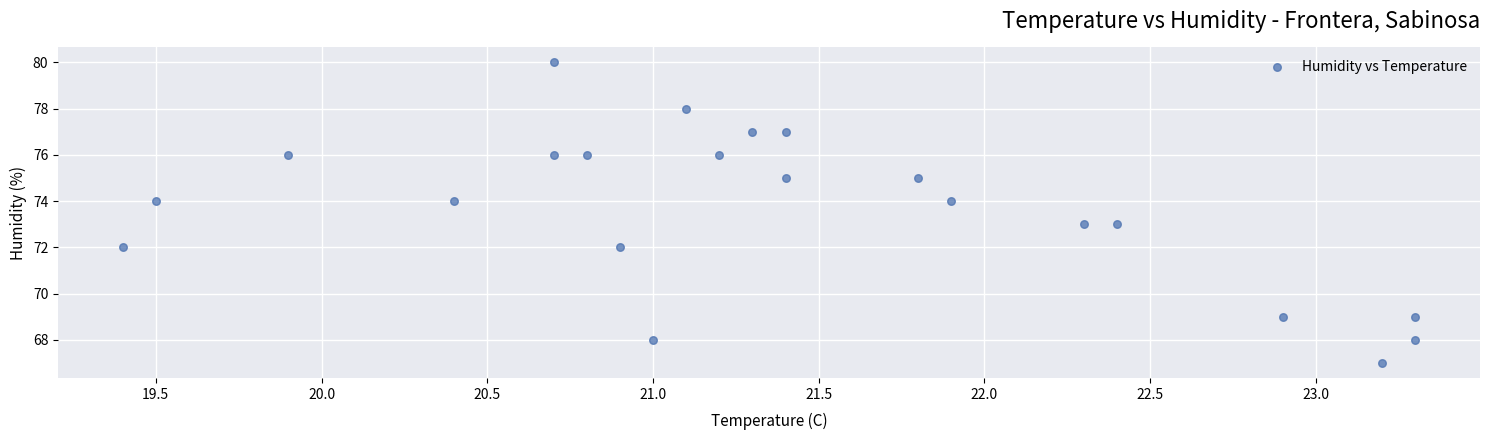

What is the range of Y values (max minus min)?

13